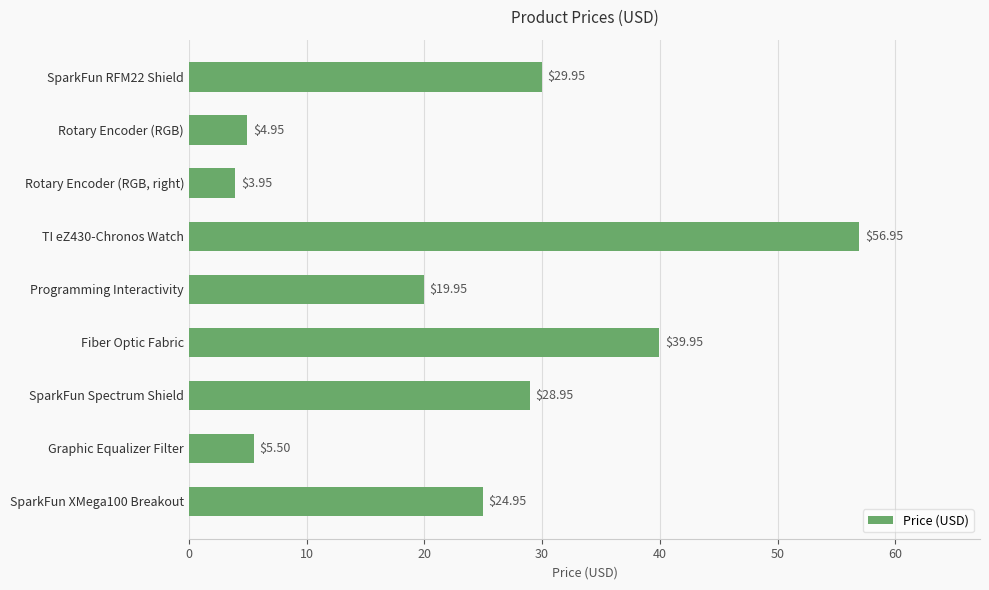

How many data points are above 24?

5